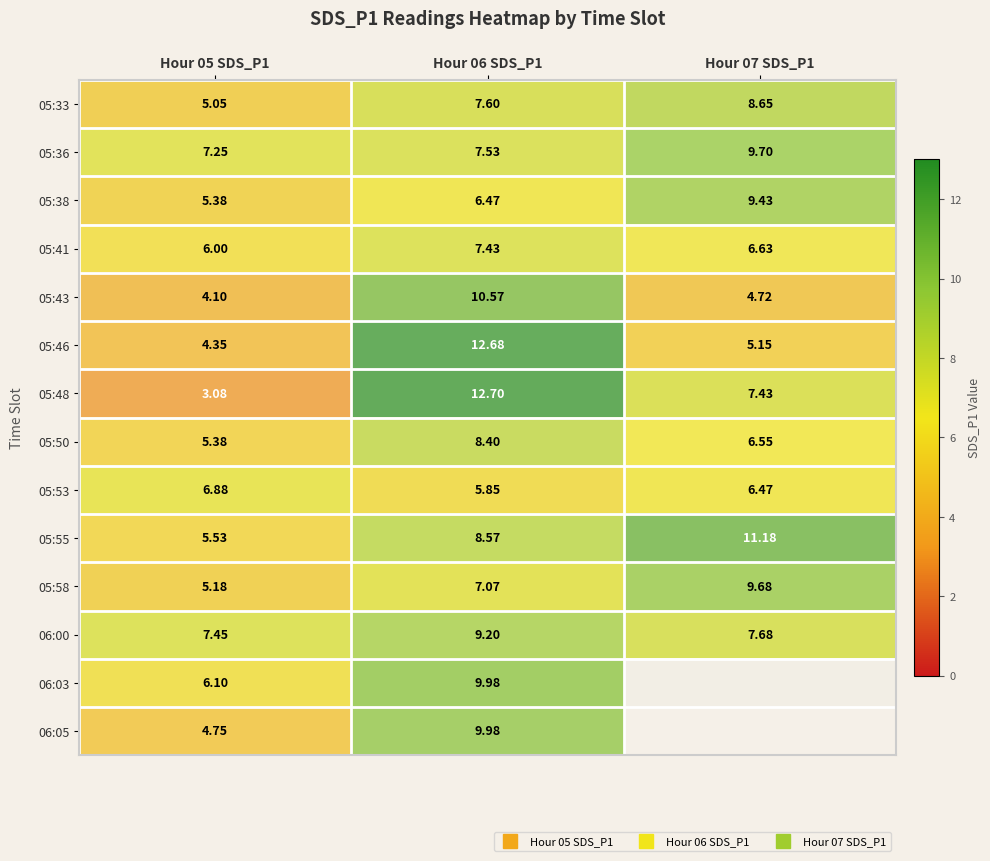

Which category has the lowest value across all series?

Hour 05 SDS_P1